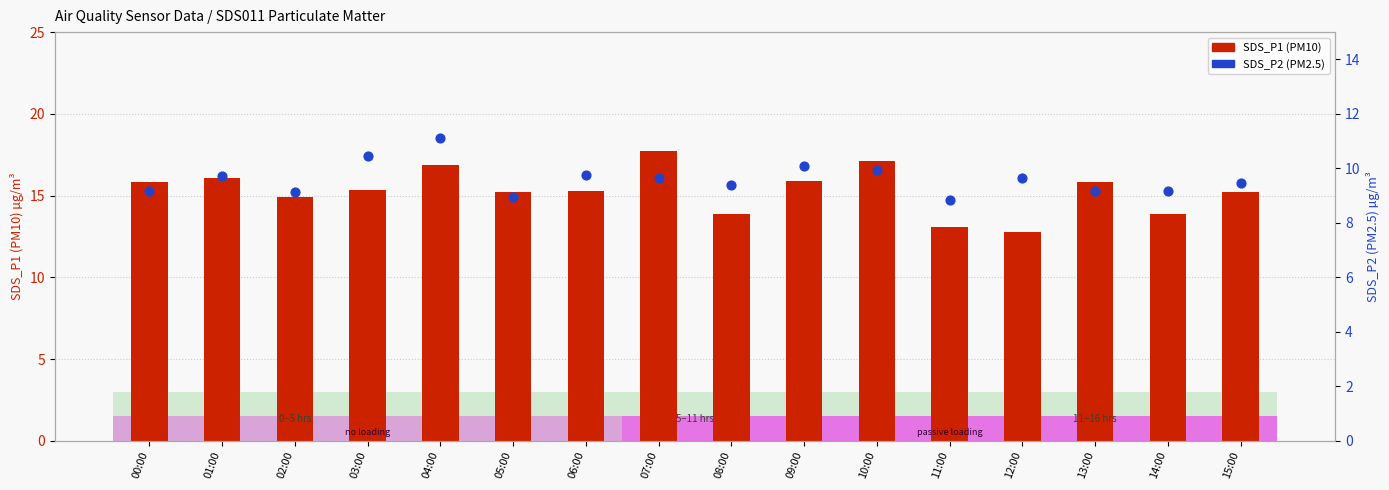

Which series contains the highest Y value?

SDS_P1 (PM10)